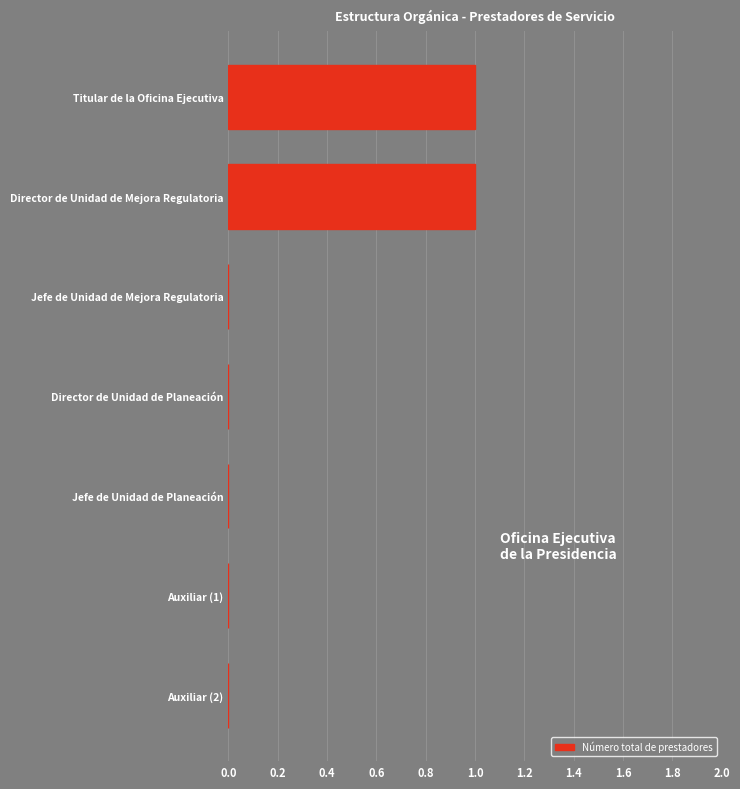

True or false: the data shows 0 at Jefe de Unidad de Planeación.

True